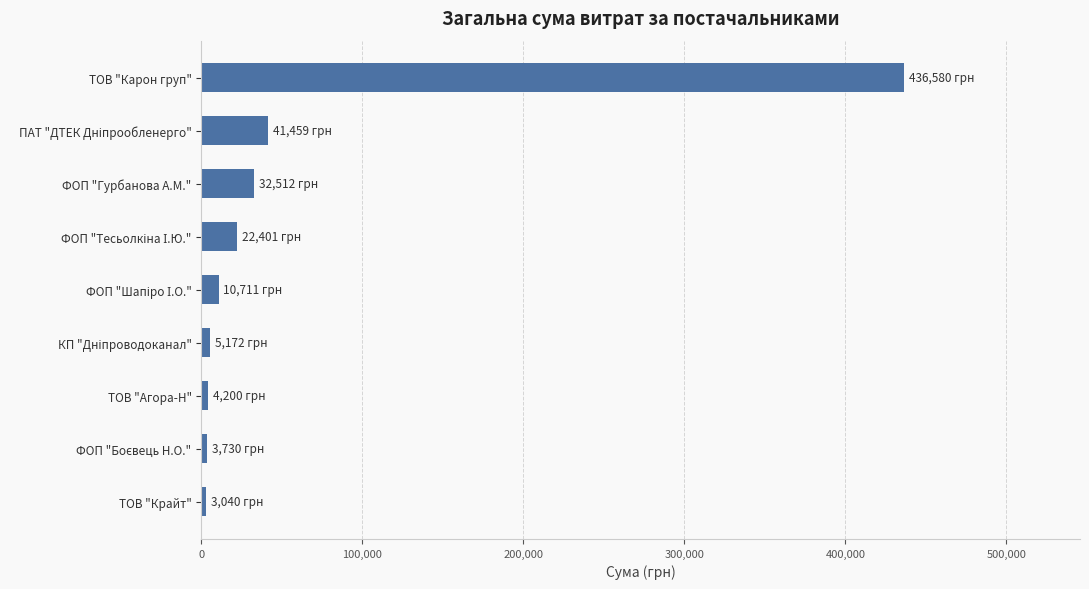

What is the average value?

62200.4